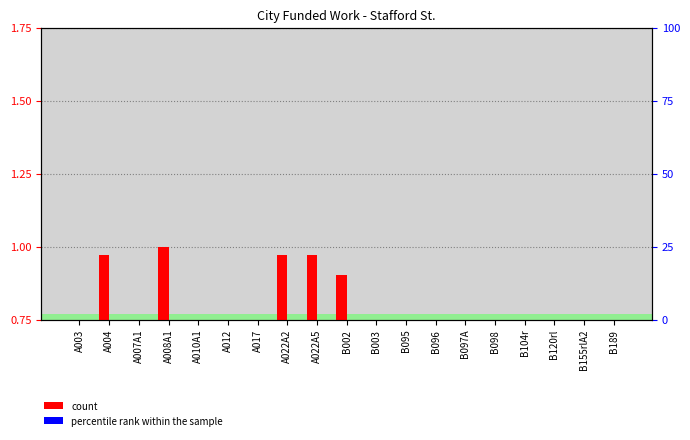

The value of count at A003 is 0.7. True or false?

True